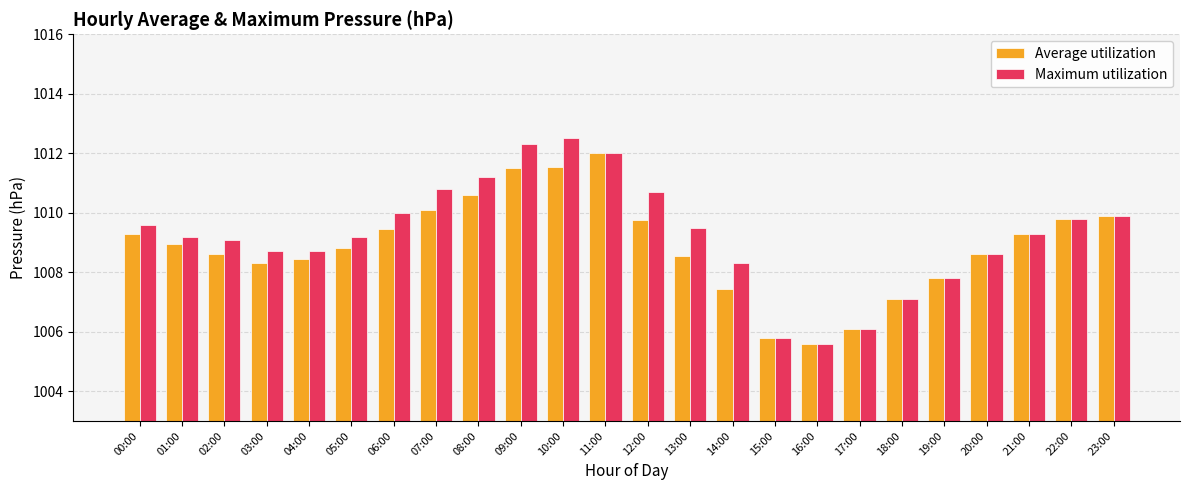

Read the Maximum utilization value at 00:00.

1009.6